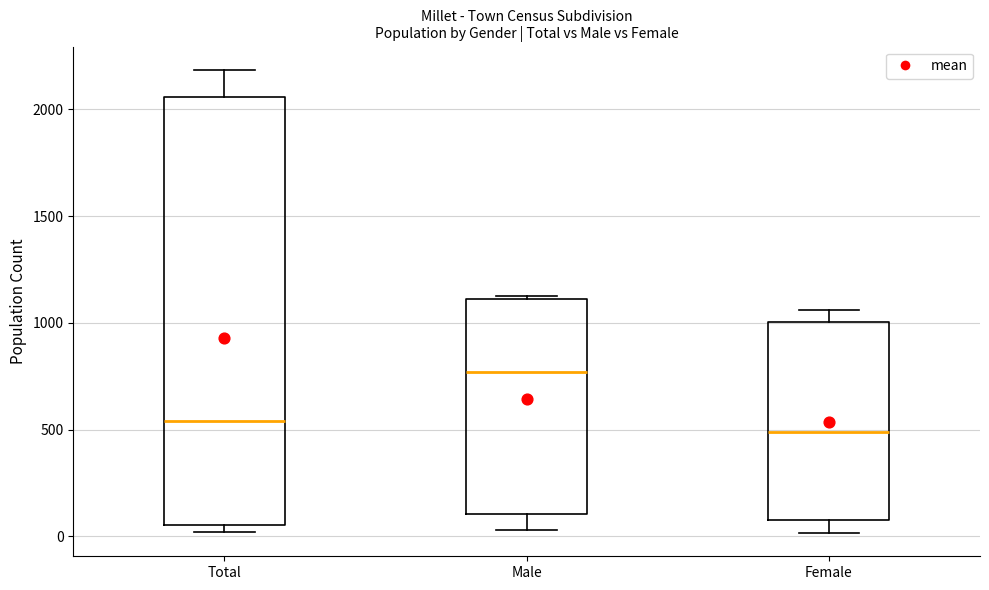

Which box's median line is the highest?

Male